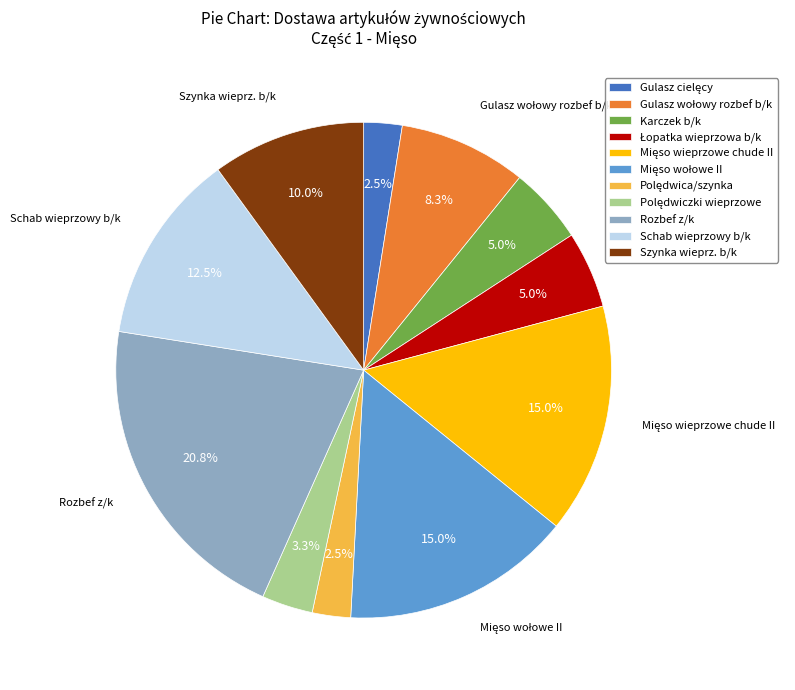

Is there a majority slice in this chart?

No